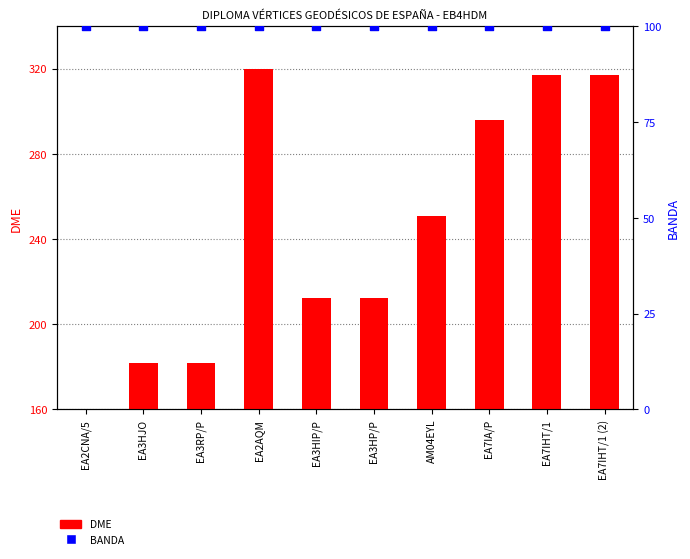

What is the total value across all series at EA3HP/P?

312.5